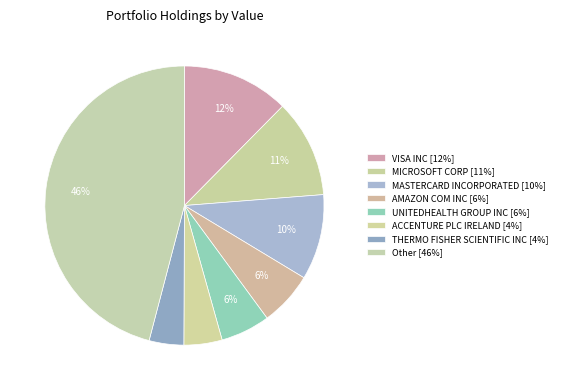

What is the largest slice in the pie chart?

Other [46%]